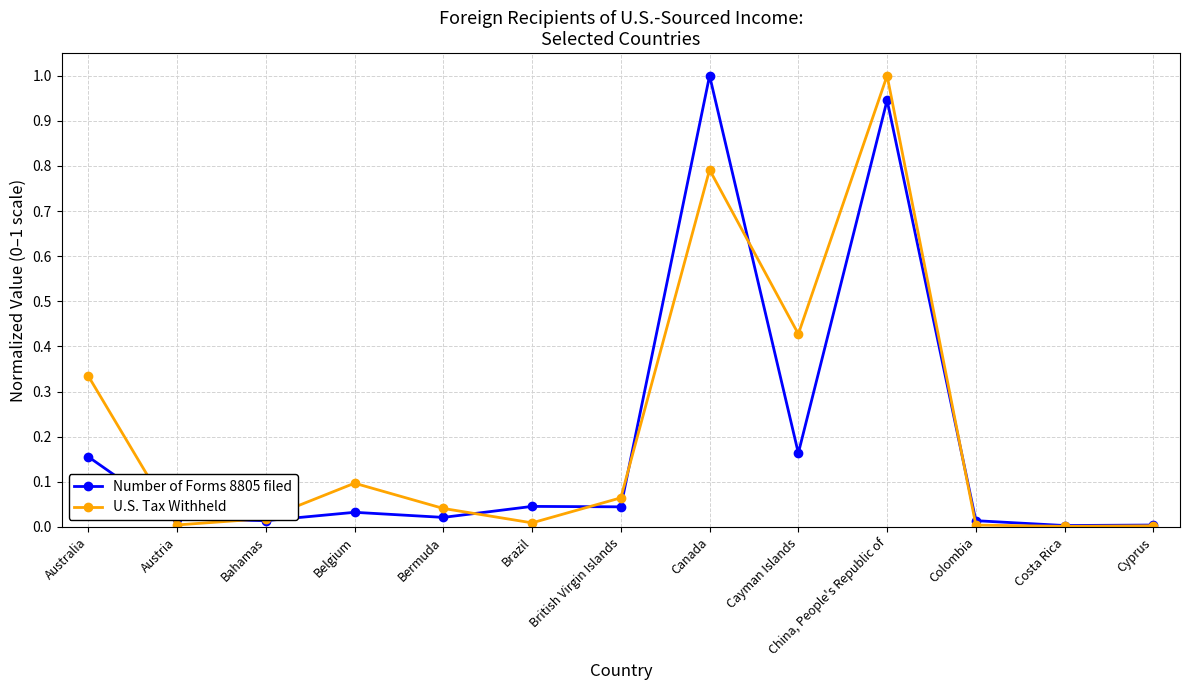

Which series changed the most between Bahamas and Belgium?

U.S. Tax Withheld